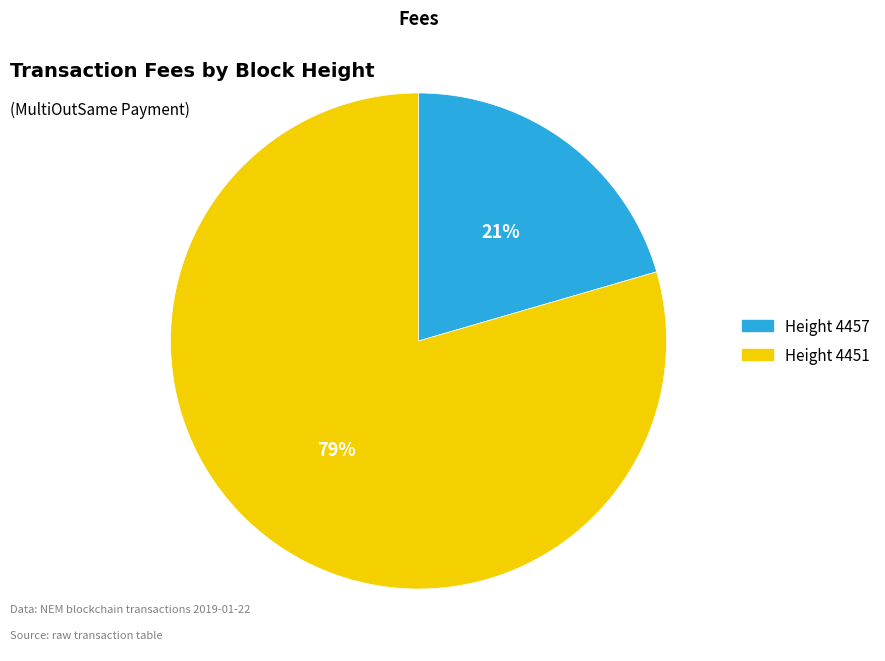

Do Height 4451 and Height 4457 together represent more than half of the pie?

Yes